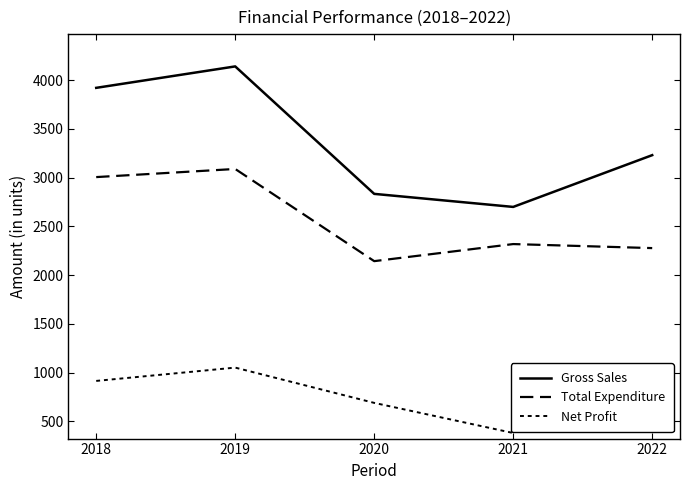

How many lines are shown in the chart?

3